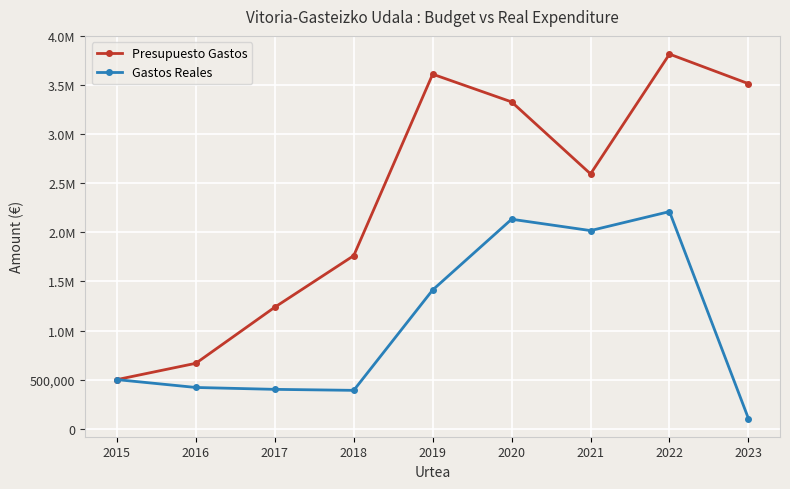

What is the difference between the Gastos Reales values at 2016 and 2015?

80000.0